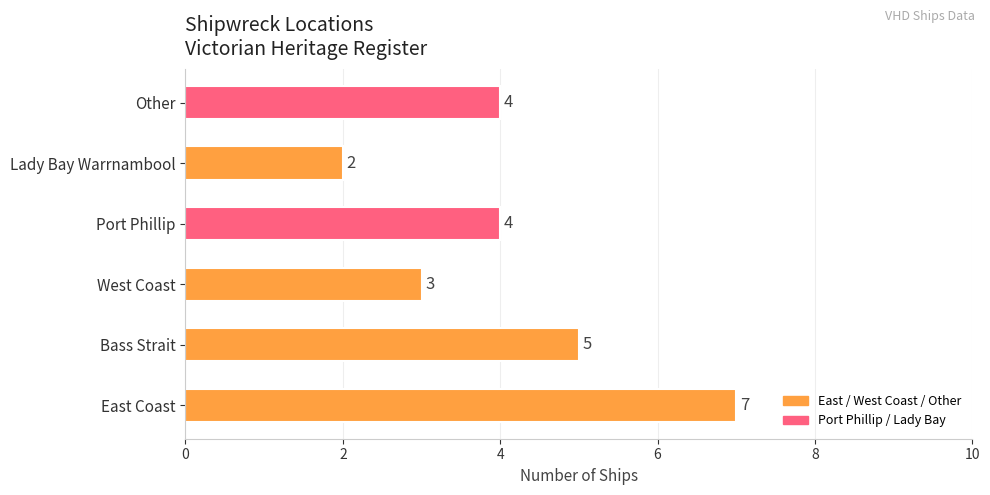

How many categories are shown in the chart?

6